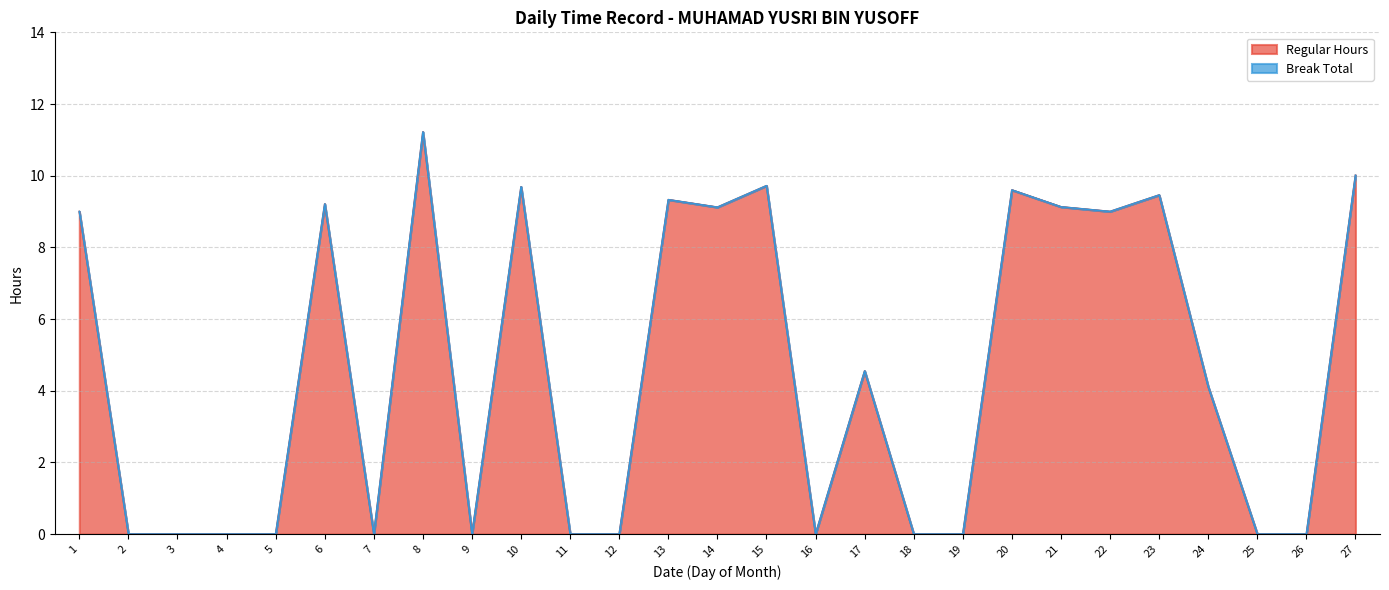

Reading left to right, transcribe all the data shown in this chart.

1=9.0	2=0.0	3=0.0	4=0.0	5=0.0	6=9.2	7=0.0	8=11.2	9=0.0	10=9.7	11=0.0	12=0.0	13=9.3	14=9.1	15=9.7	16=0.0	17=4.5	18=0.0	19=0.0	20=9.6	21=9.1	22=9.0	23=9.5	24=4.1	25=0.0	26=0.0	27=10.0